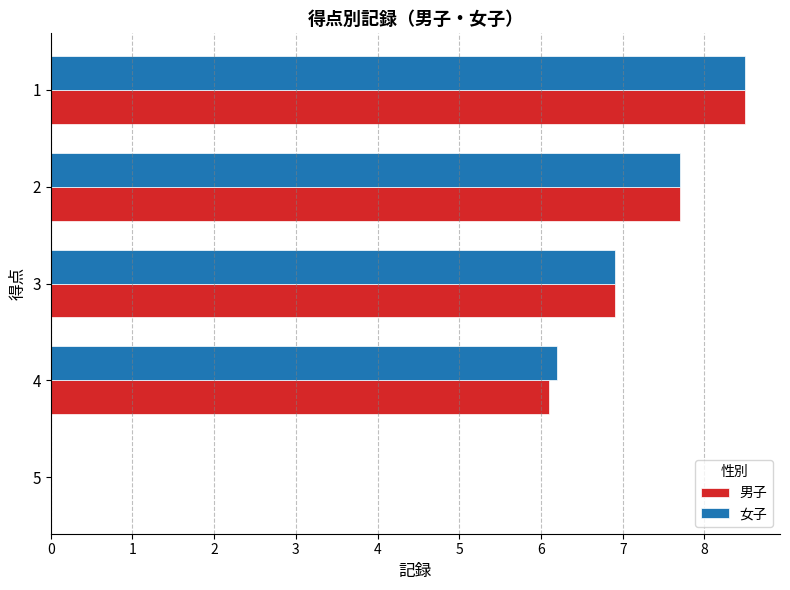

Where is 女子 nearest to the value 4?

4